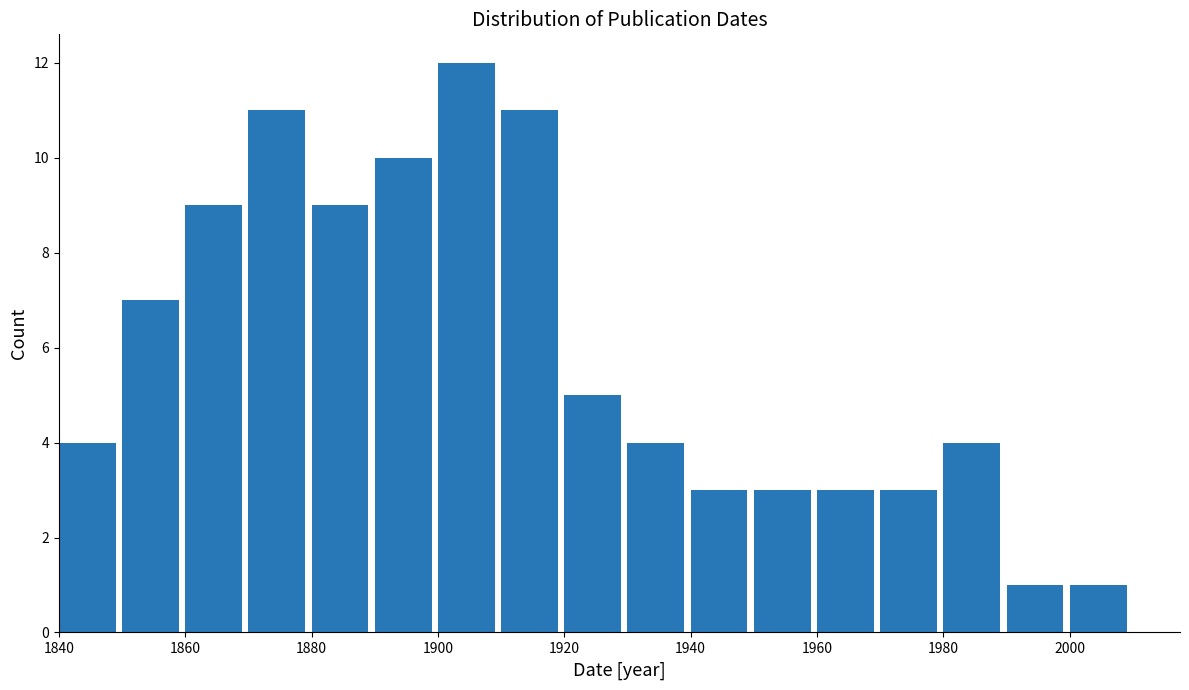

Which range on the x-axis has the tallest bar?

1900 to 1910